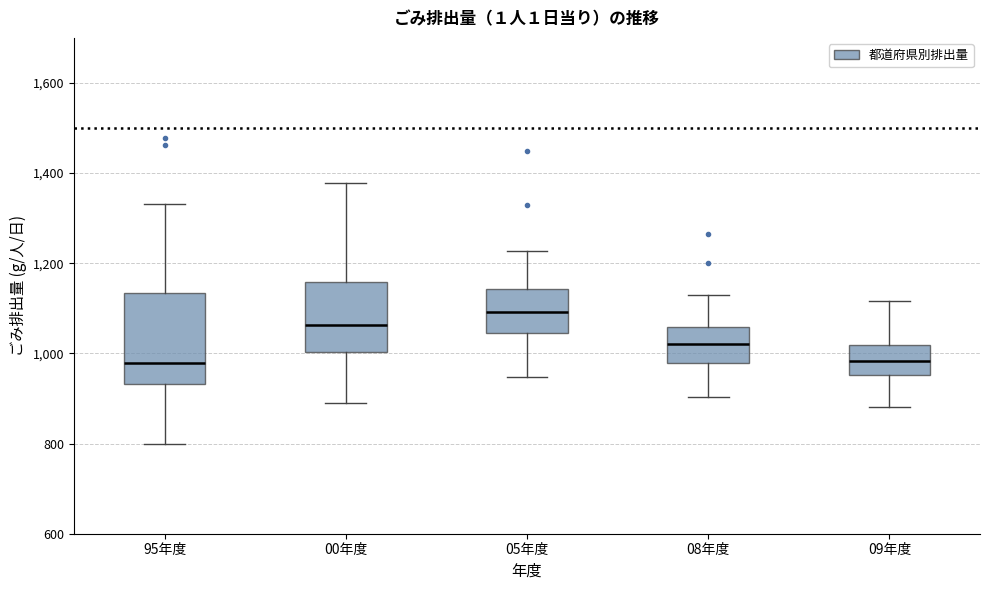

Reading left to right, transcribe this box plot: for each box, give where its median line is, the range the box spans, and where its two whiskers end, as read against the y-axis. The values are not printed on the chart, so give them approximately, as read against the axis.

95年度: median 980, box 940 to 1140, whiskers 800 to 1340
00年度: median 1060, box 1000 to 1160, whiskers 900 to 1380
05年度: median 1100, box 1040 to 1140, whiskers 940 to 1220
08年度: median 1020, box 980 to 1060, whiskers 900 to 1120
09年度: median 980, box 960 to 1020, whiskers 880 to 1120